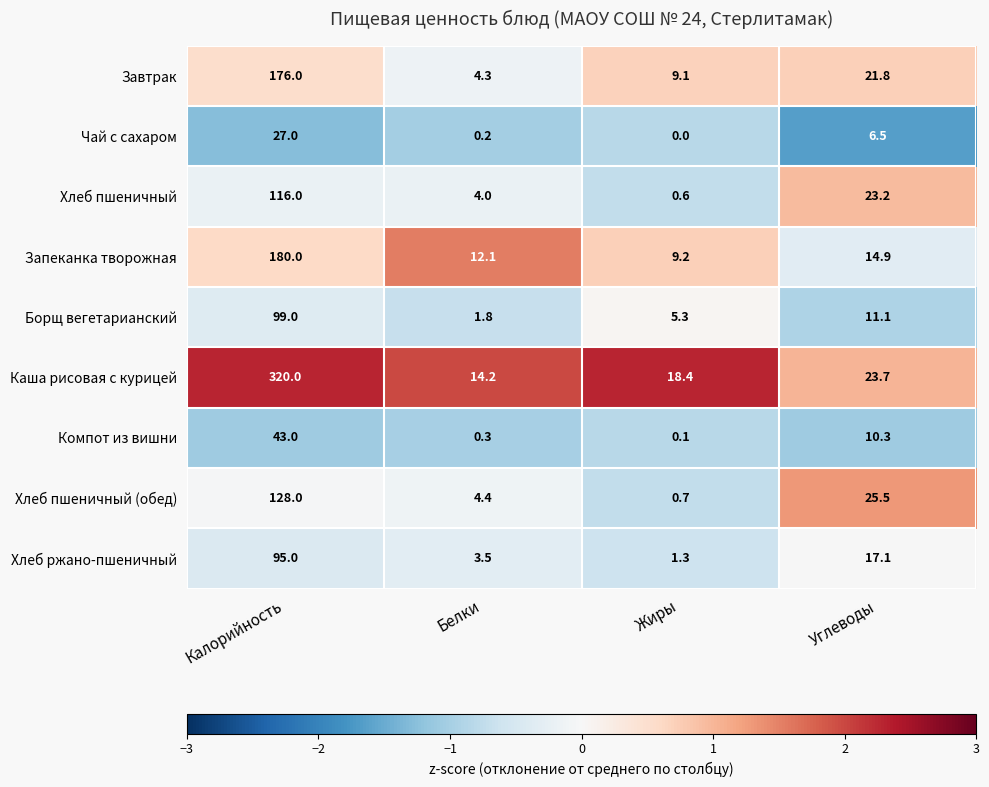

The Хлеб пшеничный series shows 116.0 at Калорийность. True or false?

True